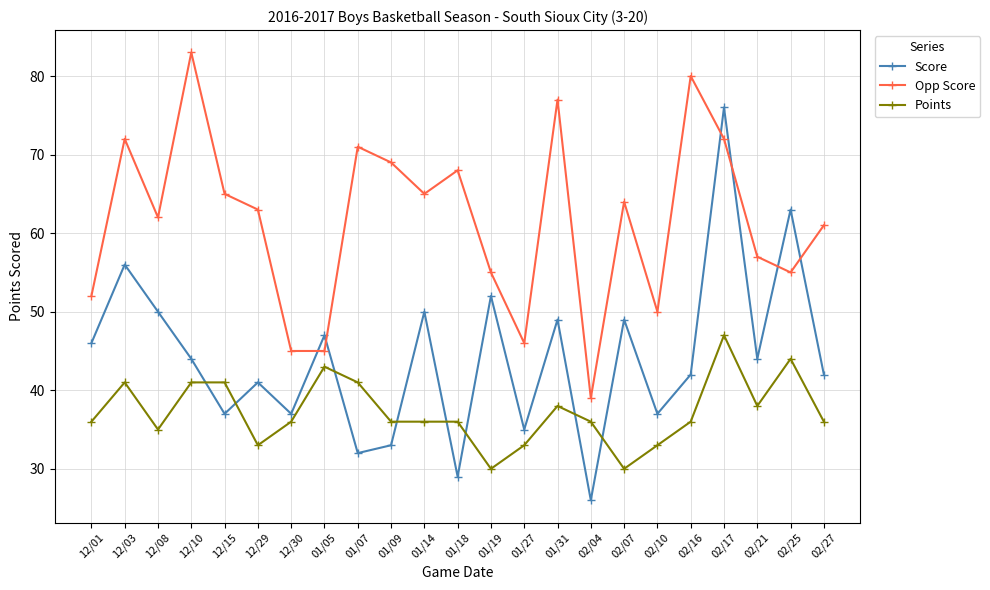

At how many categories does at least one series exceed 37?

23